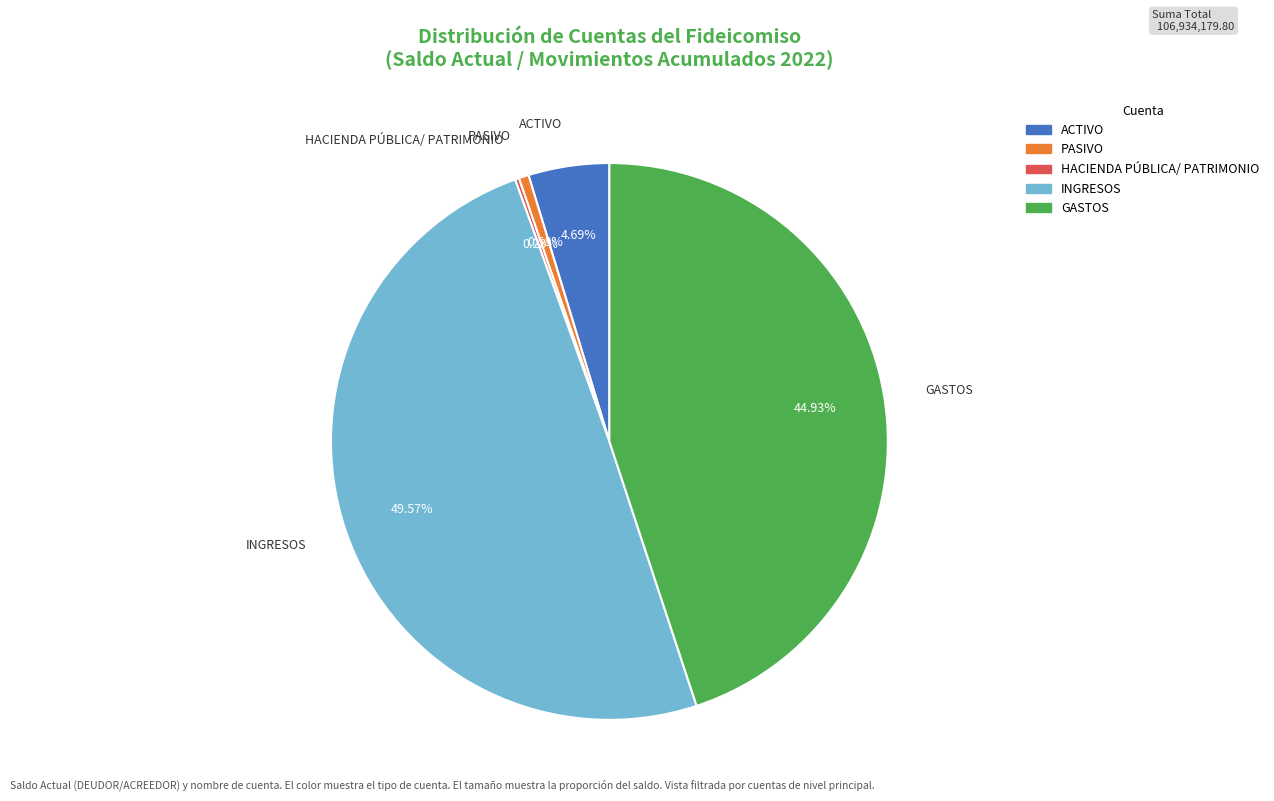

Combined, do ACTIVO and PASIVO account for over 50%?

No